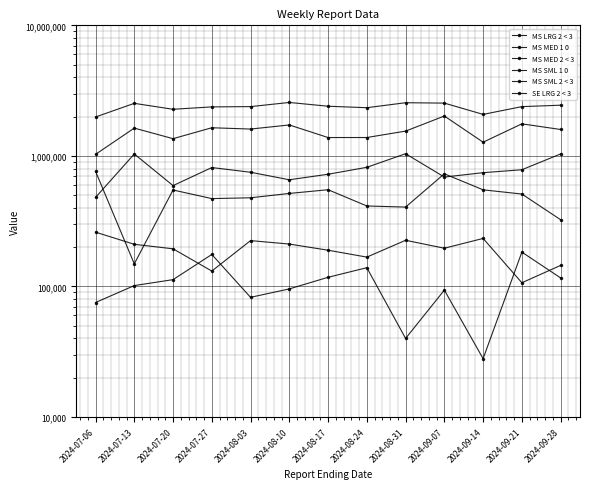

What is the minimum value shown in the chart?

28000